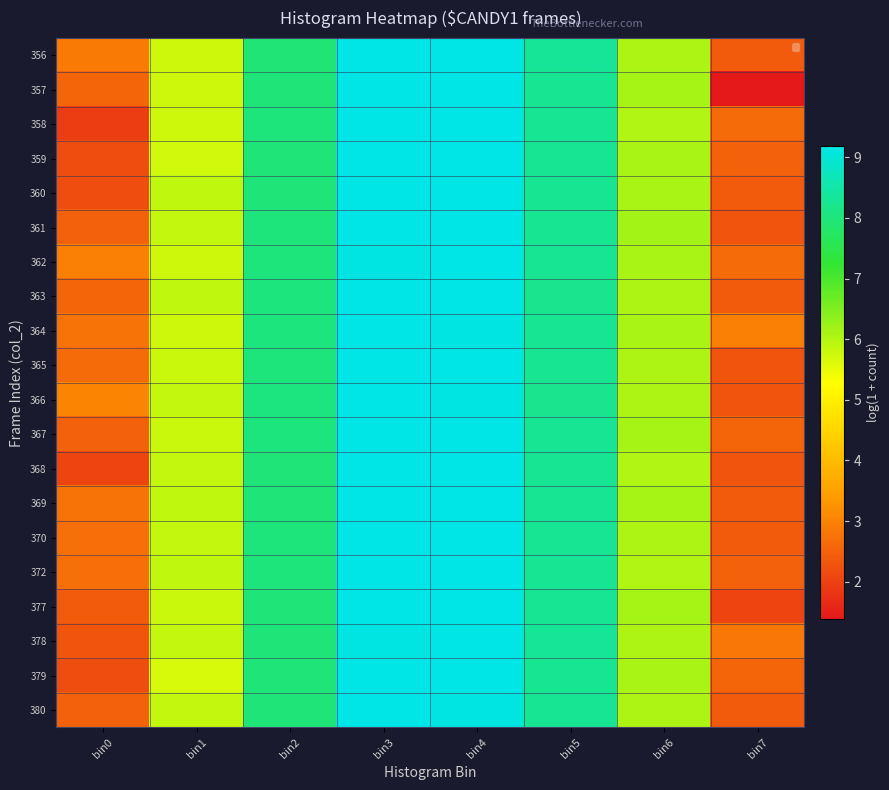

What is the total value across all series at bin0?

50.4